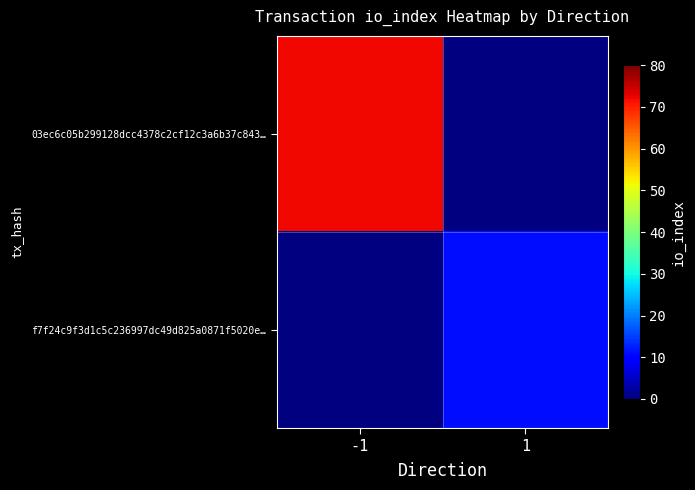

The 03ec6c05b299128dcc4378c2cf12c3a6b37c843… series shows 26.7 at -1. True or false?

False